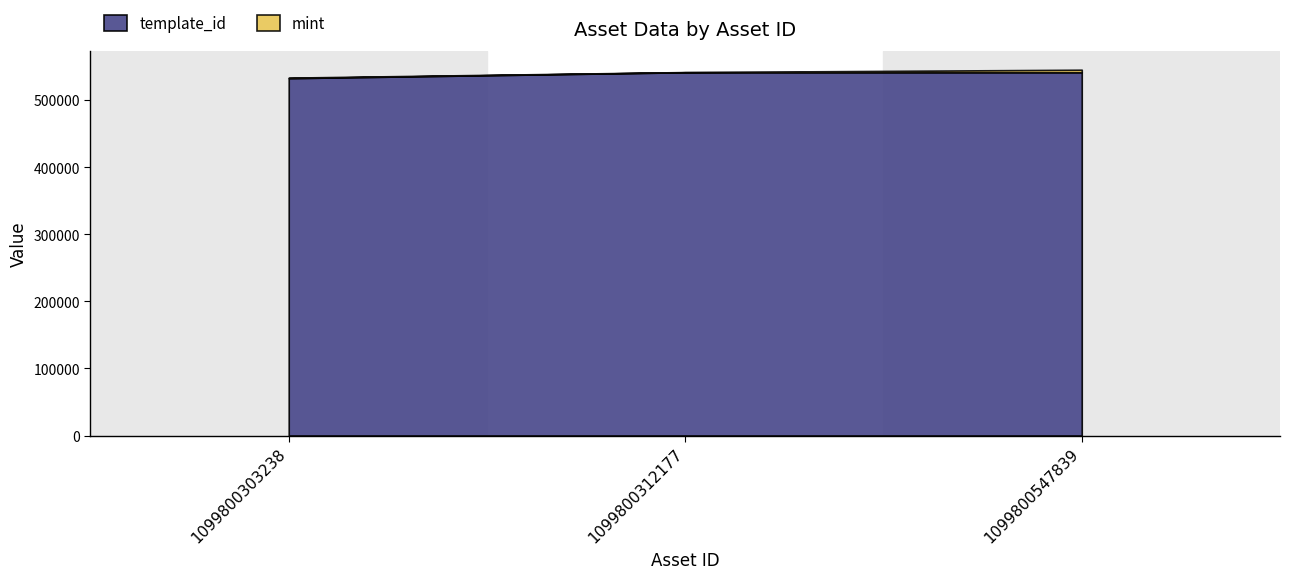

What are all the series names shown in the legend?

mint, template_id